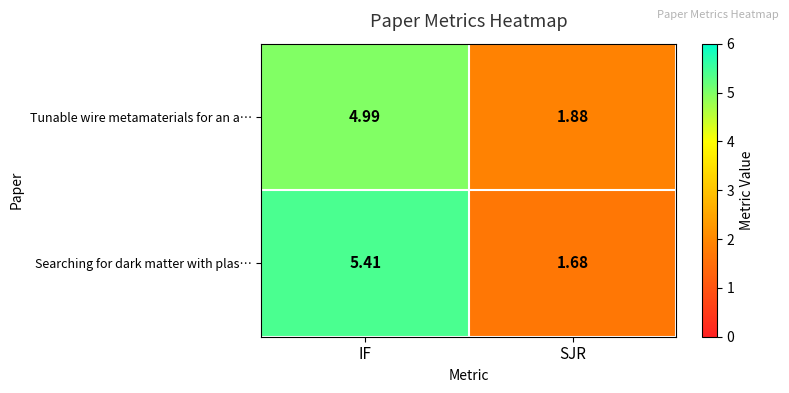

What is the difference between the highest and lowest values at SJR?

0.2